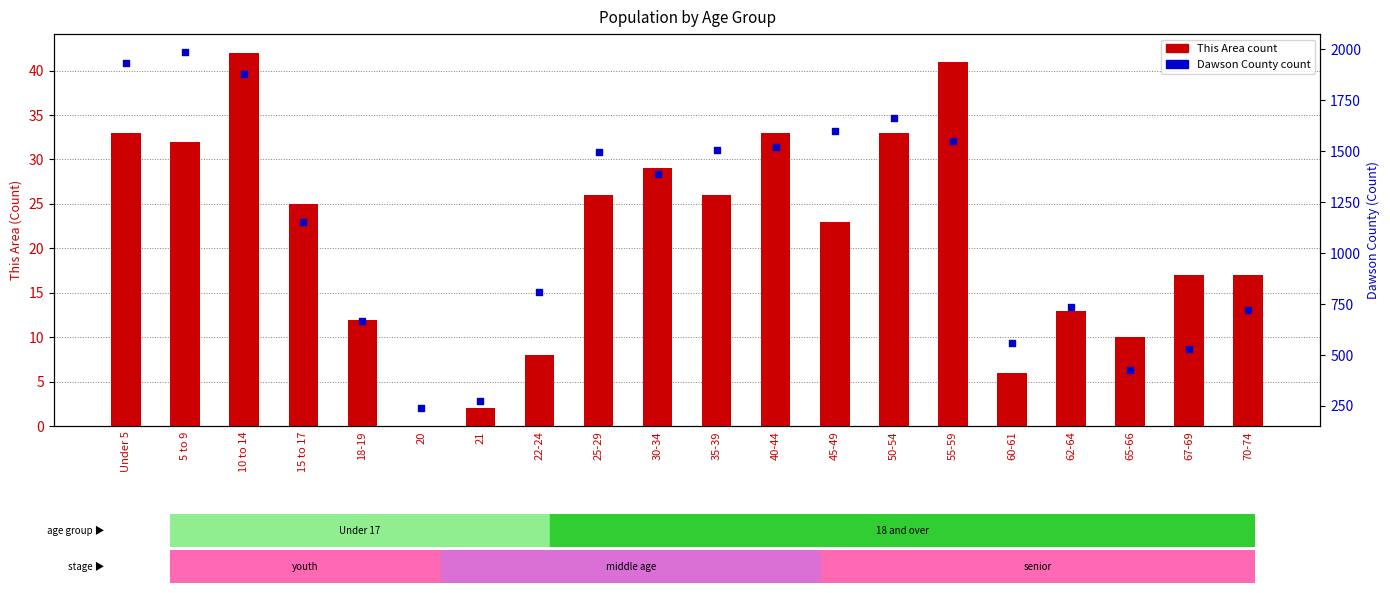

Which series reaches the minimum Y coordinate?

This Area